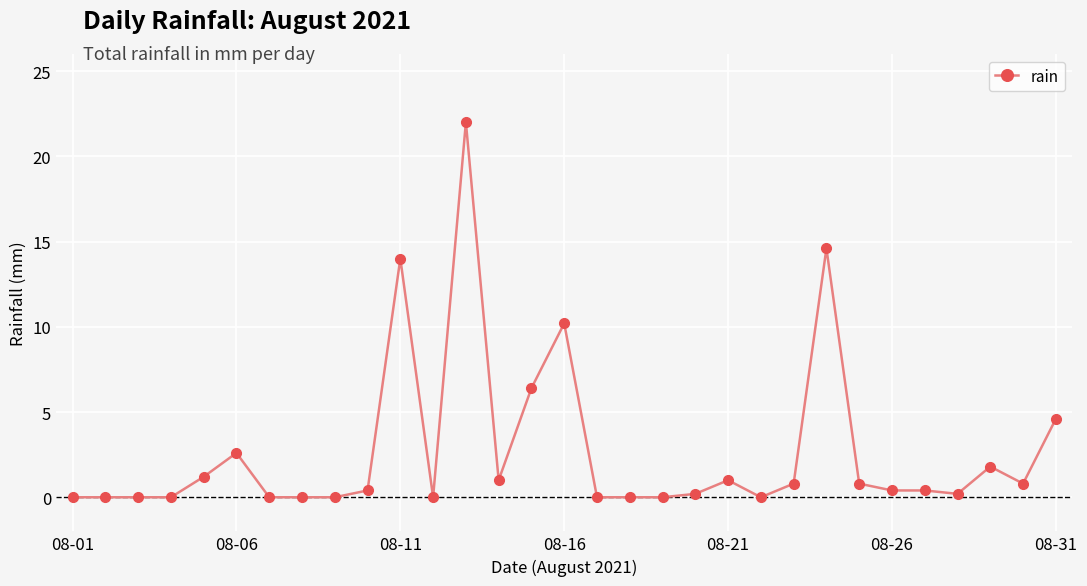

True or false: the data has more than 1 interior local peaks.

True